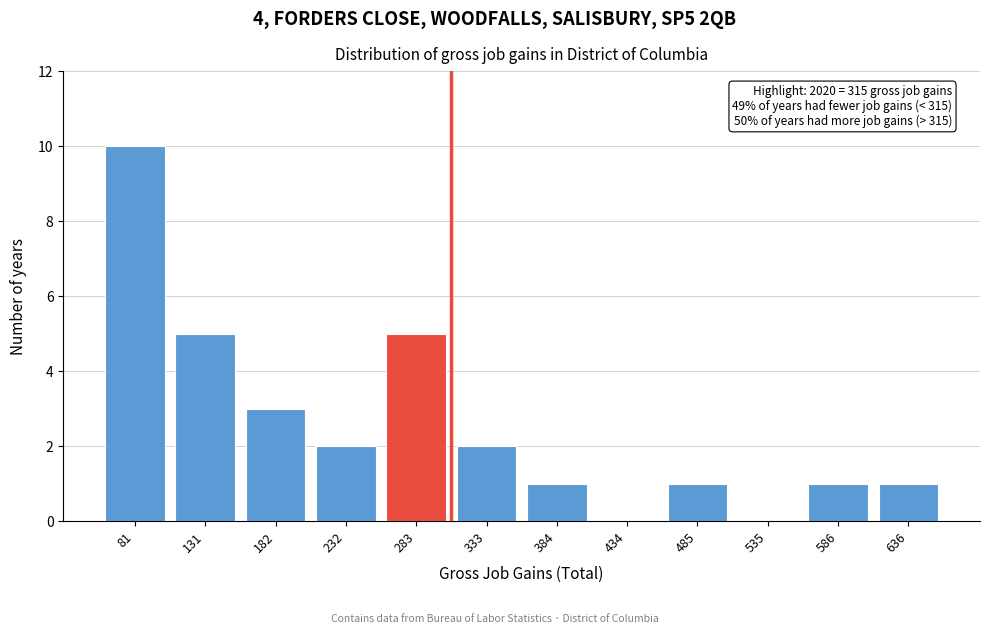

Reading right to left, what are all the values shown in this chart?

636=1	586=1	535=0	485=1	434=0	384=1	333=2	283=5	232=2	182=3	131=5	81=10